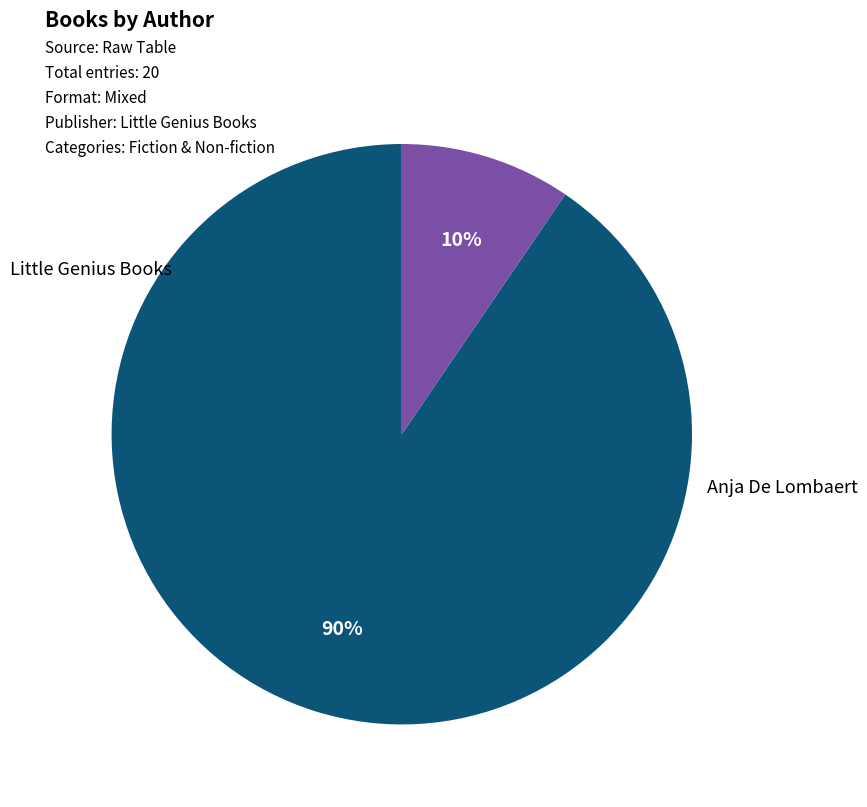

Is there a majority slice in this chart?

Yes